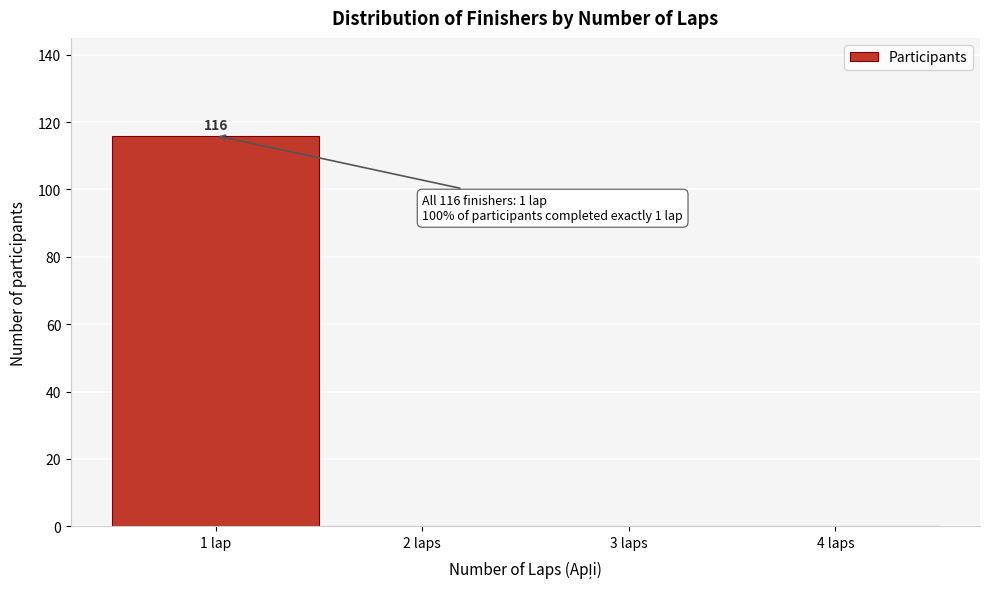

Reading left to right, transcribe all the data shown in this chart.

1 lap=116	2 laps=0	3 laps=0	4 laps=0